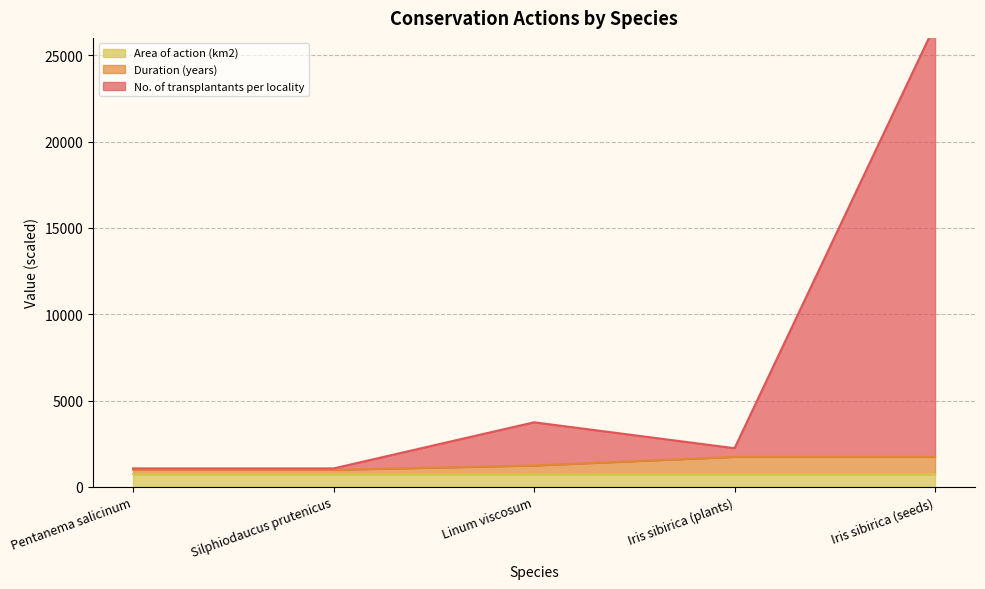

True or false: Duration (years) has a value of 1740 at Iris sibirica (seeds).

True